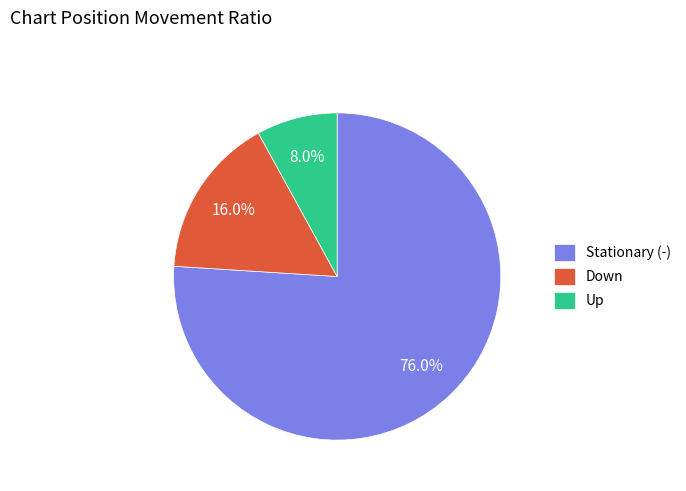

Which has a higher value, Up or Stationary (-)?

Stationary (-)